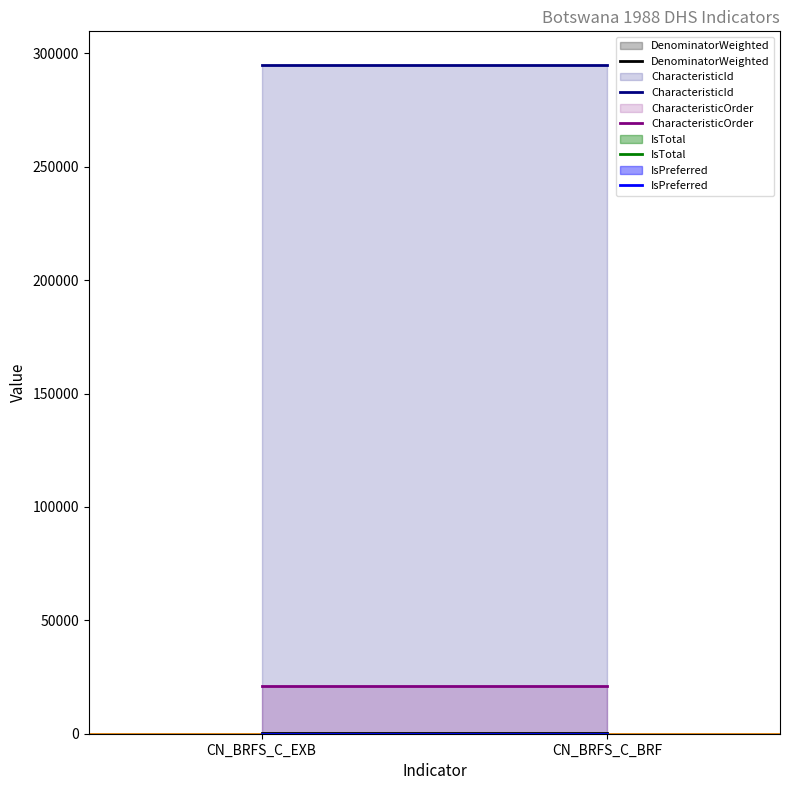

What is the total value across all series at CN_BRFS_C_EXB?

316370